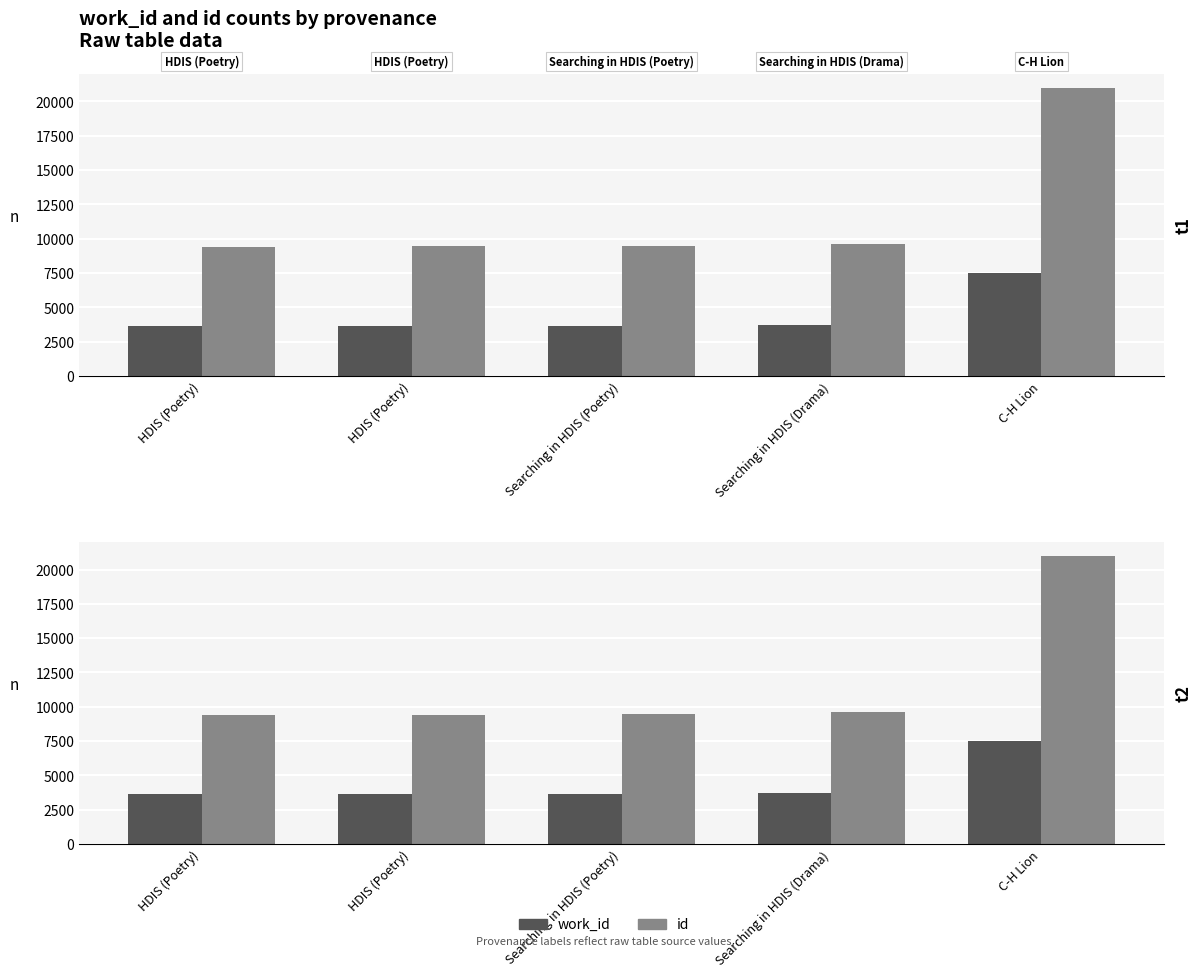

List the series in order of their peak value, lowest first.

work_id, id